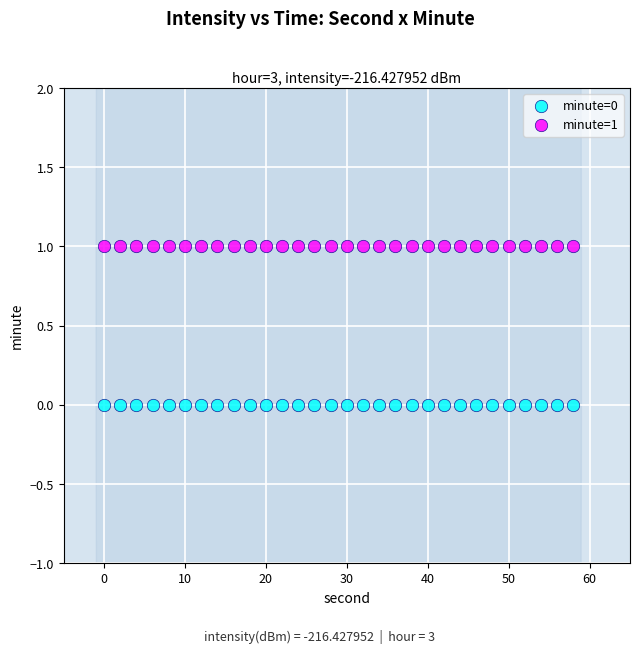

Which series contains the lowest Y value?

minute=0